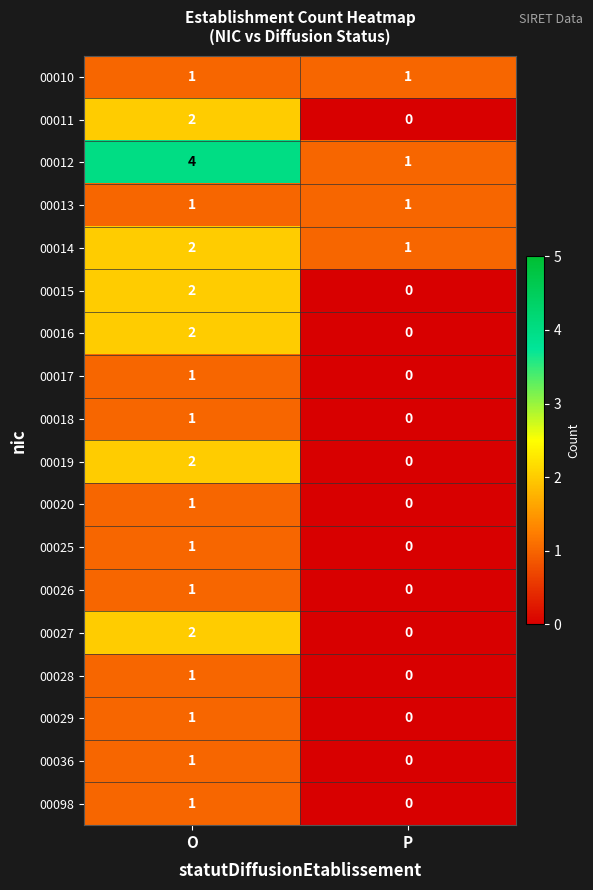

What is the maximum value shown in the chart?

4